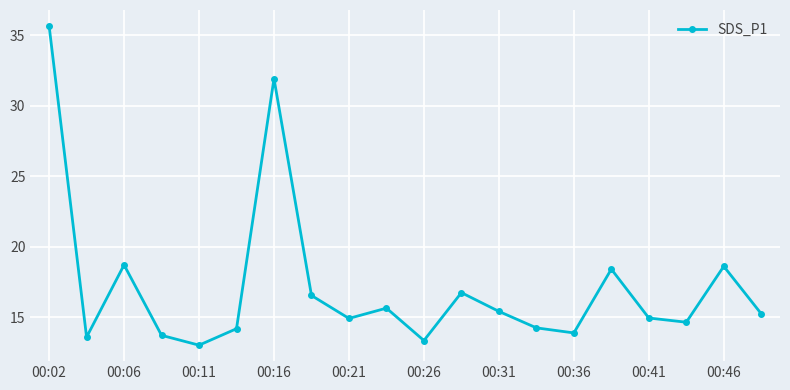

Reading left to right, what are all the values shown in this chart?

35.7	13.6	18.7	13.7	13.0	14.2	31.9	16.5	14.9	15.6	13.3	16.7	15.4	14.2	13.9	18.4	14.9	14.6	18.6	15.2